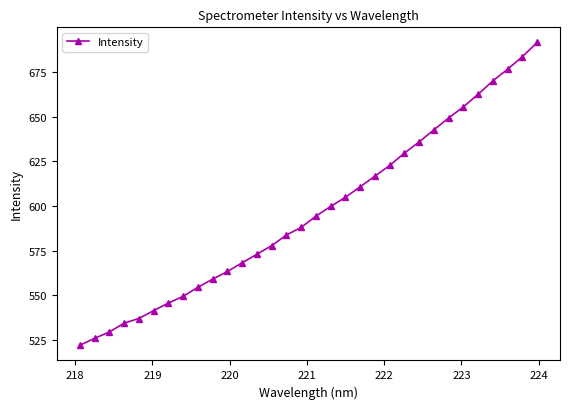

What is the difference between the second highest and minimum values?

161.6